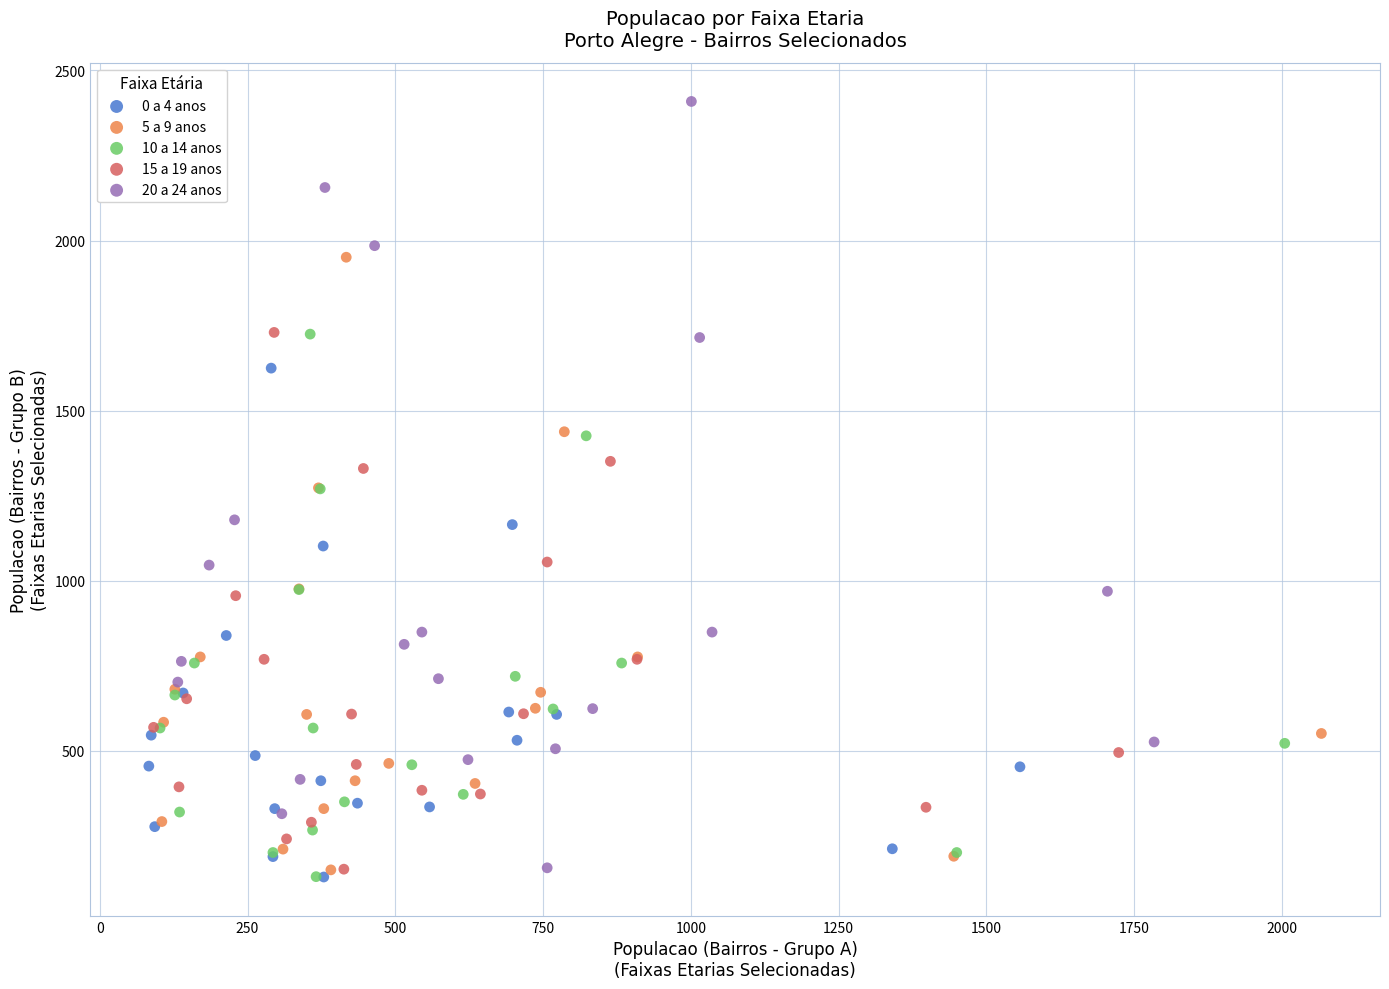

Which series reaches the maximum Y coordinate?

20 a 24 anos